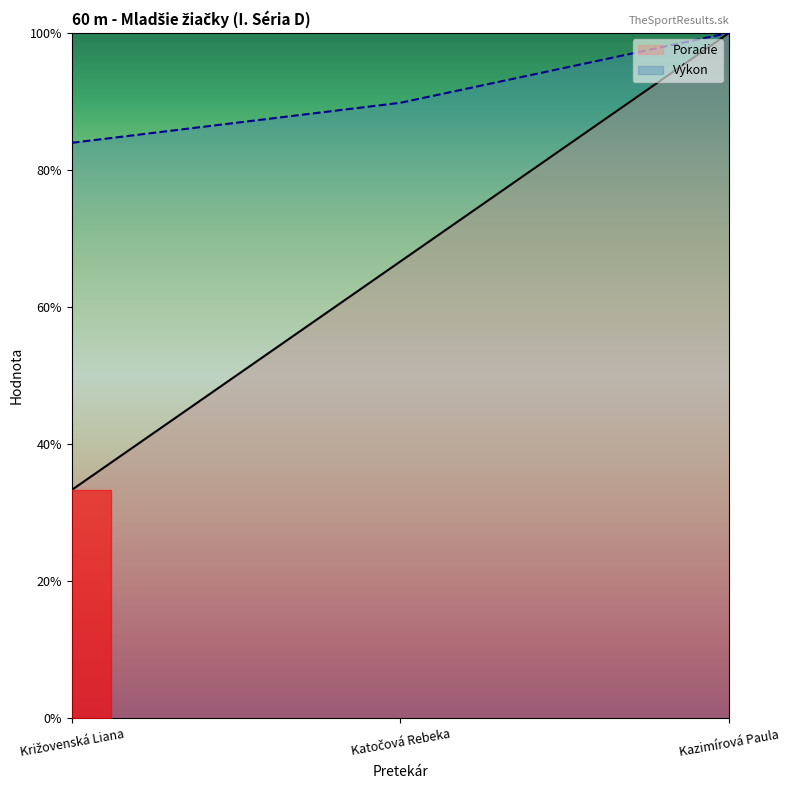

At which category is the sum across all series the highest?

Kazimírová Paula